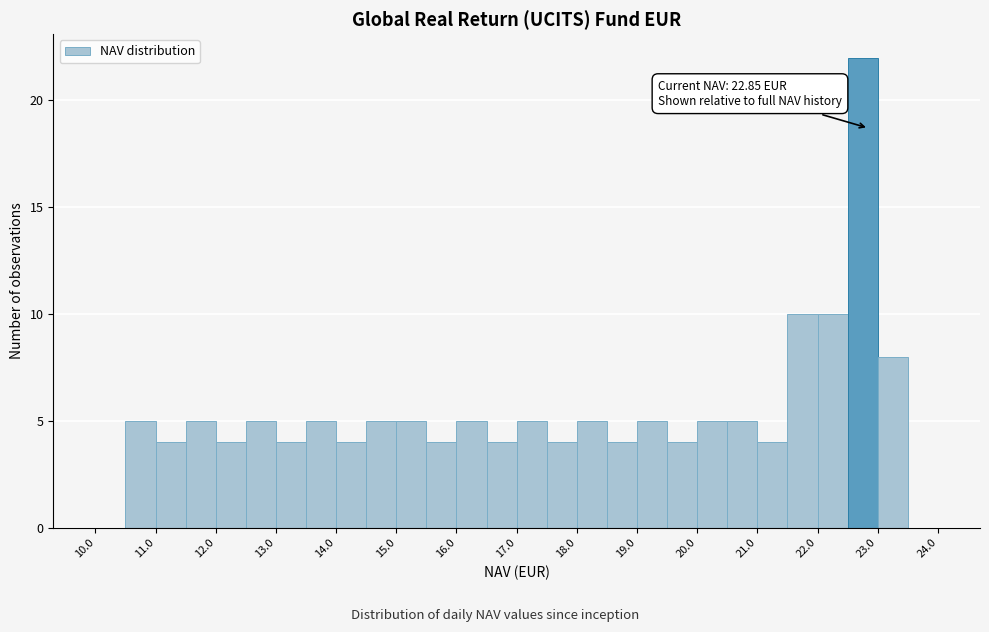

Which range on the x-axis has the tallest bar?

22.5 to 23.0